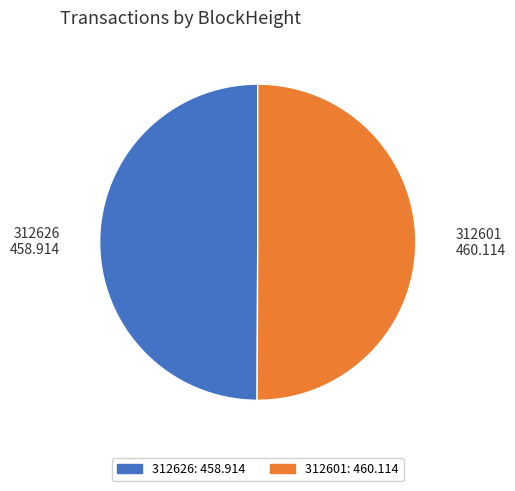

The 312626 slice represents 50% of the pie. True or false?

True